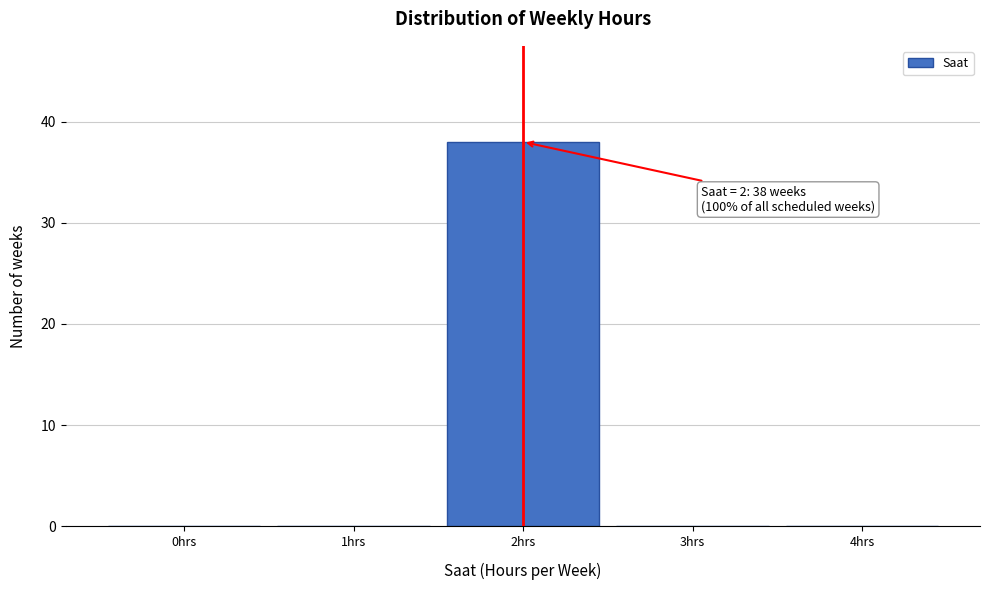

Reading left to right, what are all the values shown in this chart?

0hrs=0	1hrs=0	2hrs=38	3hrs=0	4hrs=0